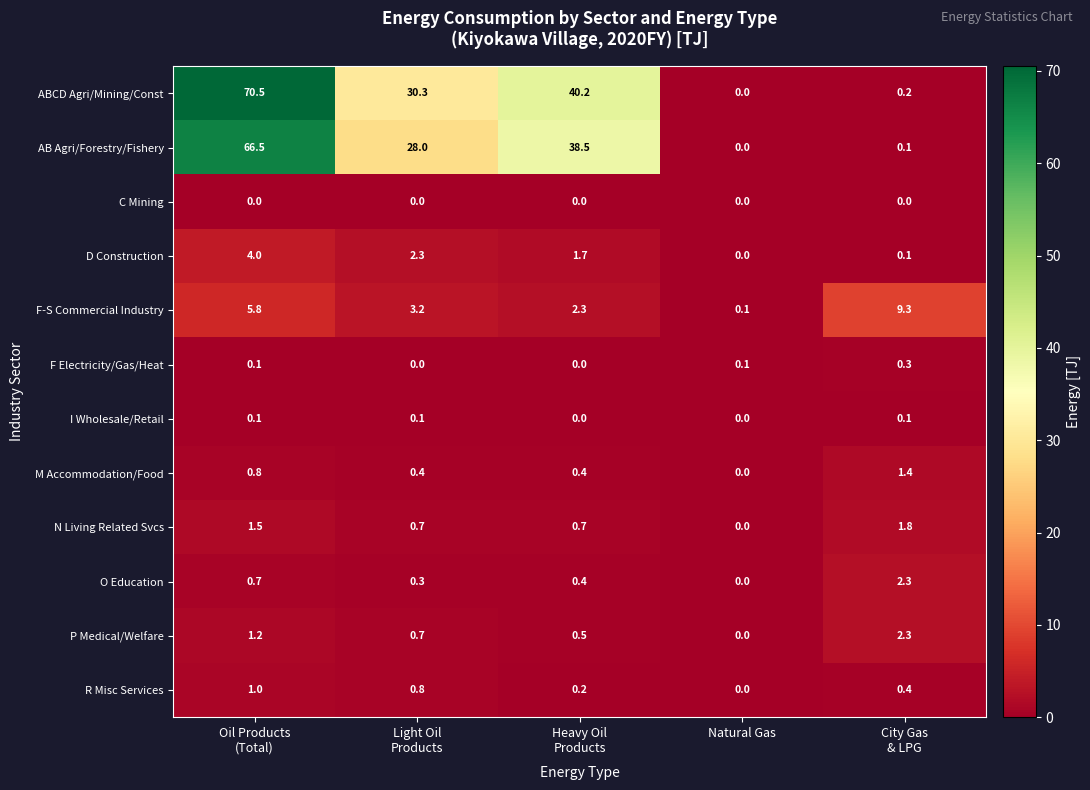

Which series has the largest total across all categories?

ABCD Agri/Mining/Const